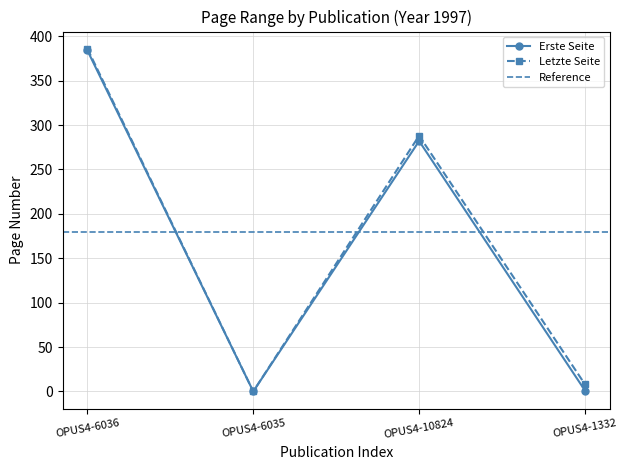

In Erste Seite, how many points are lower than both neighbors (excluding endpoints)?

1